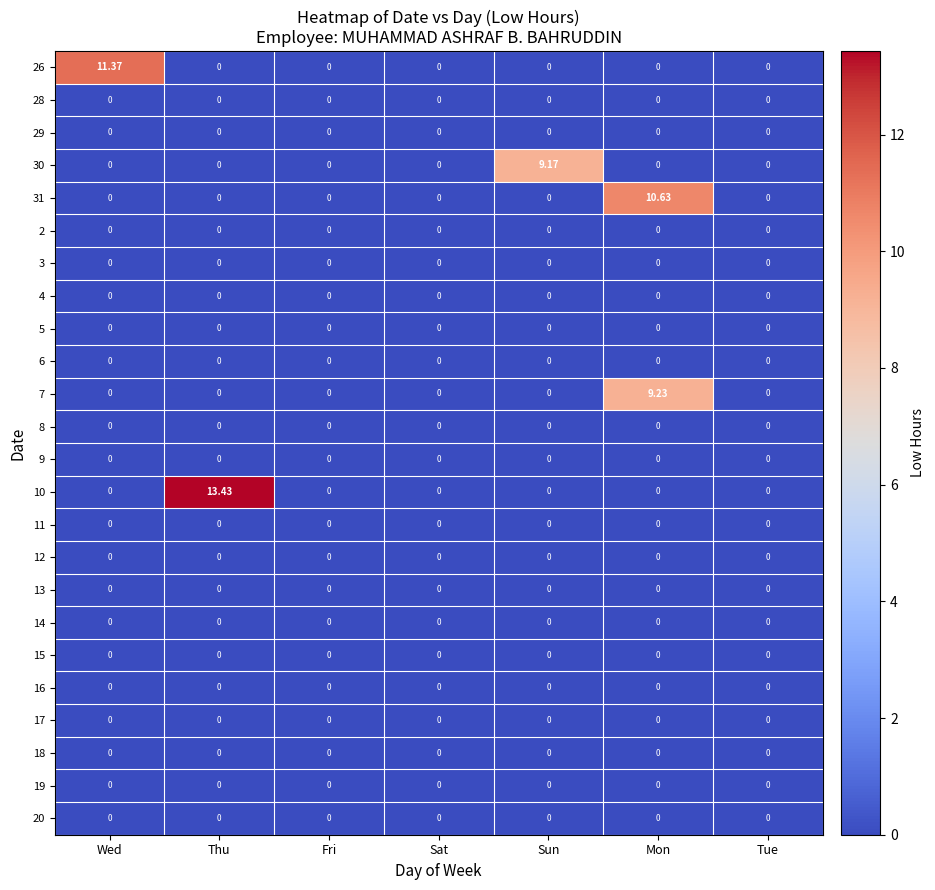

At which category is the sum across all series the highest?

Mon